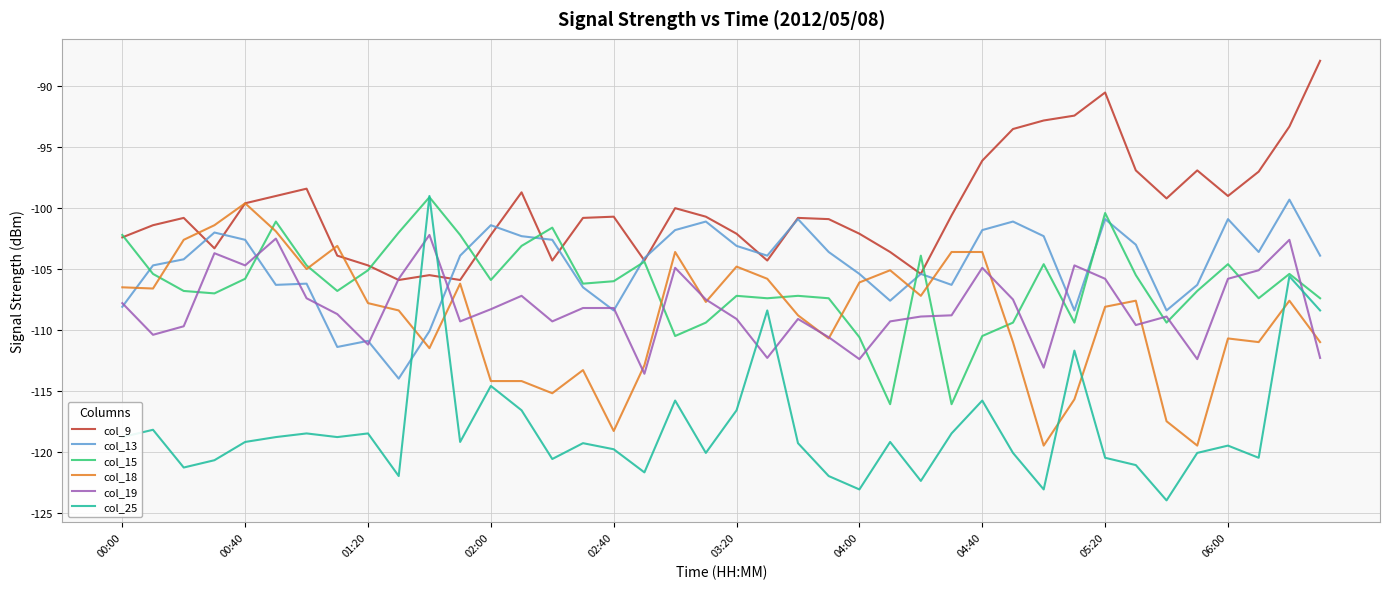

What is the highest value of the col_9 series?

-87.9